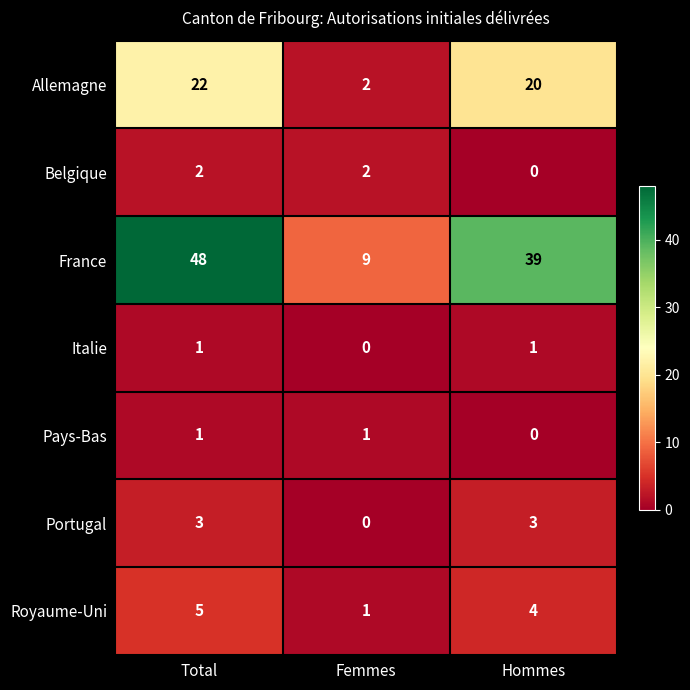

Reading left to right, what are all the values shown in this chart?

Allemagne: 22	2	20
Belgique: 2	2	0
France: 48	9	39
Italie: 1	0	1
Pays-Bas: 1	1	0
Portugal: 3	0	3
Royaume-Uni: 5	1	4